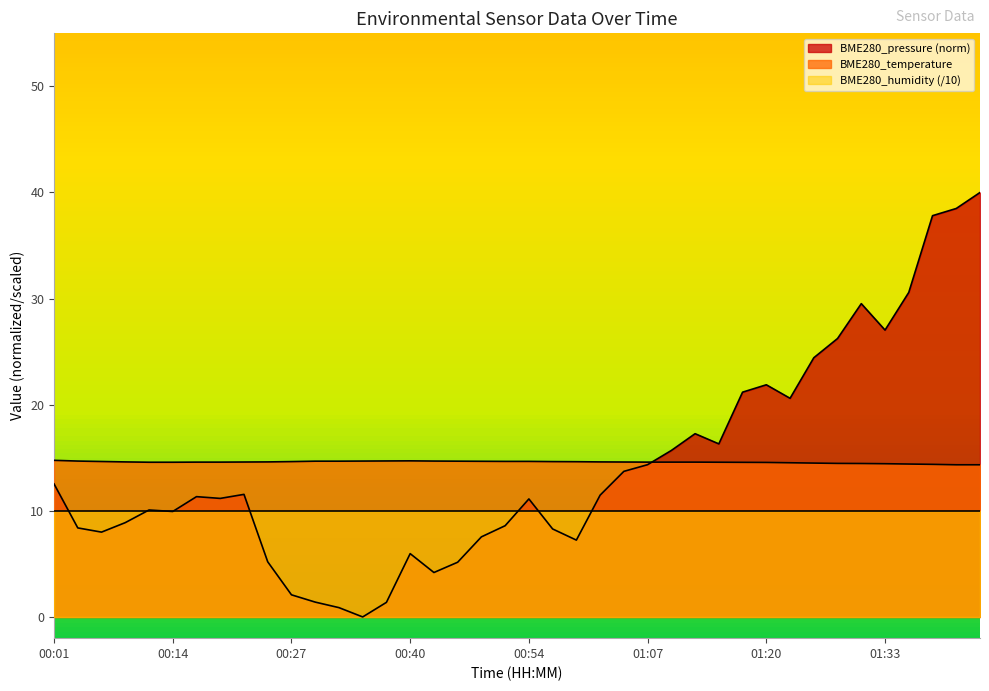

Rank the series by their maximum value, from lowest to highest.

BME280_humidity (/10), BME280_temperature, BME280_pressure (norm)